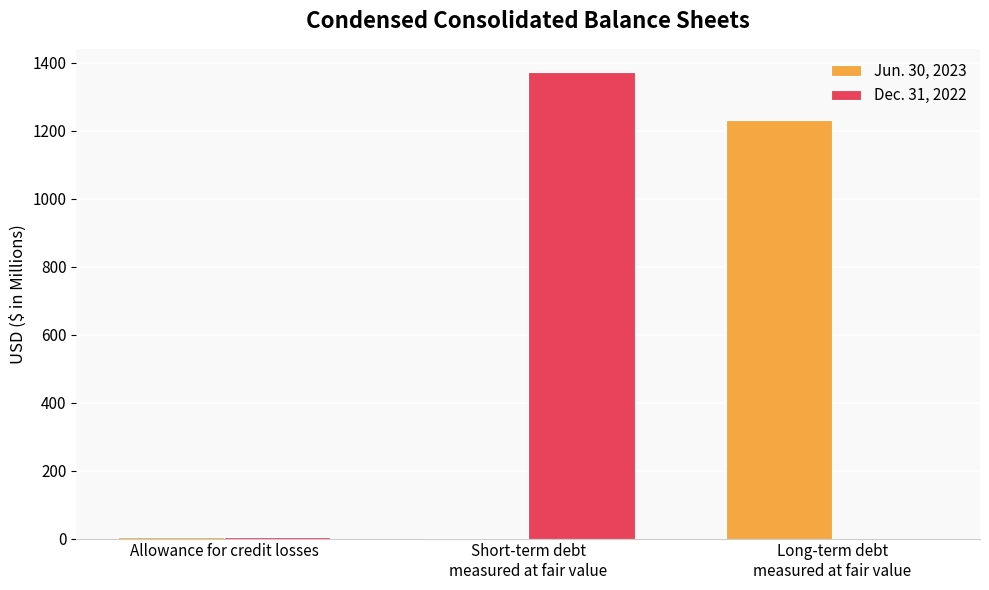

Where is Dec. 31, 2022 nearest to the value 686?

Allowance for credit losses